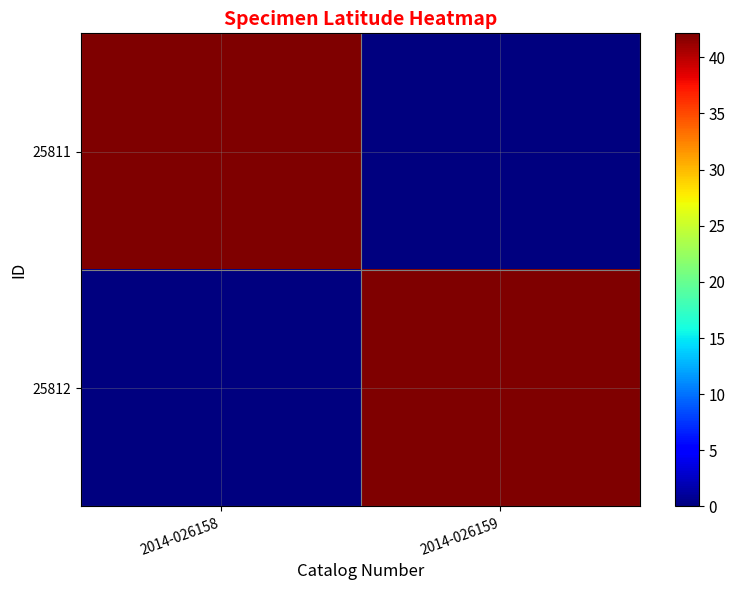

At which category is the sum across all series the highest?

2014-026158